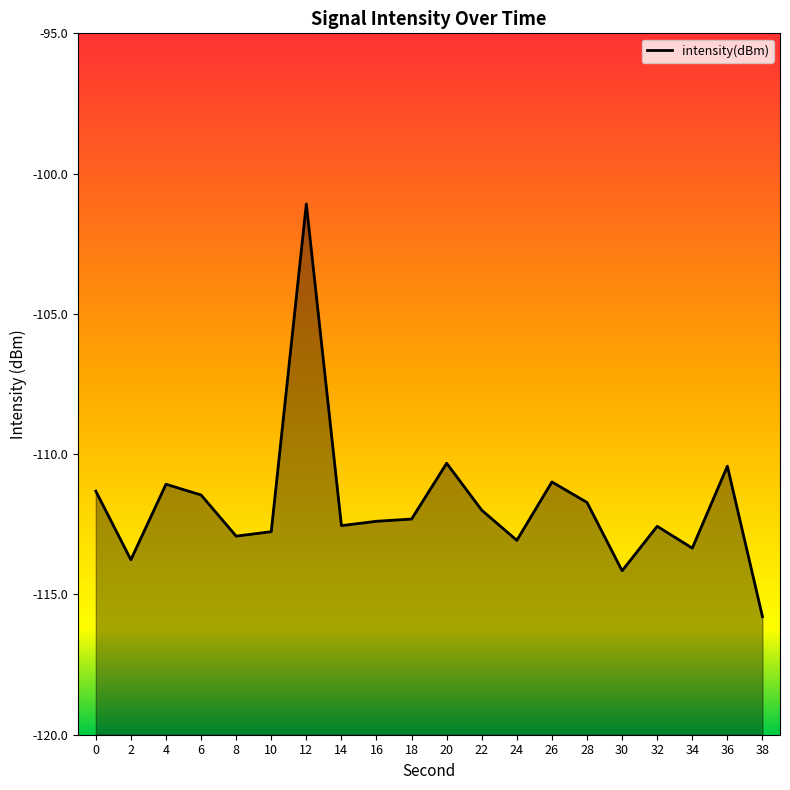

The value at 36 is -110.4. True or false?

True